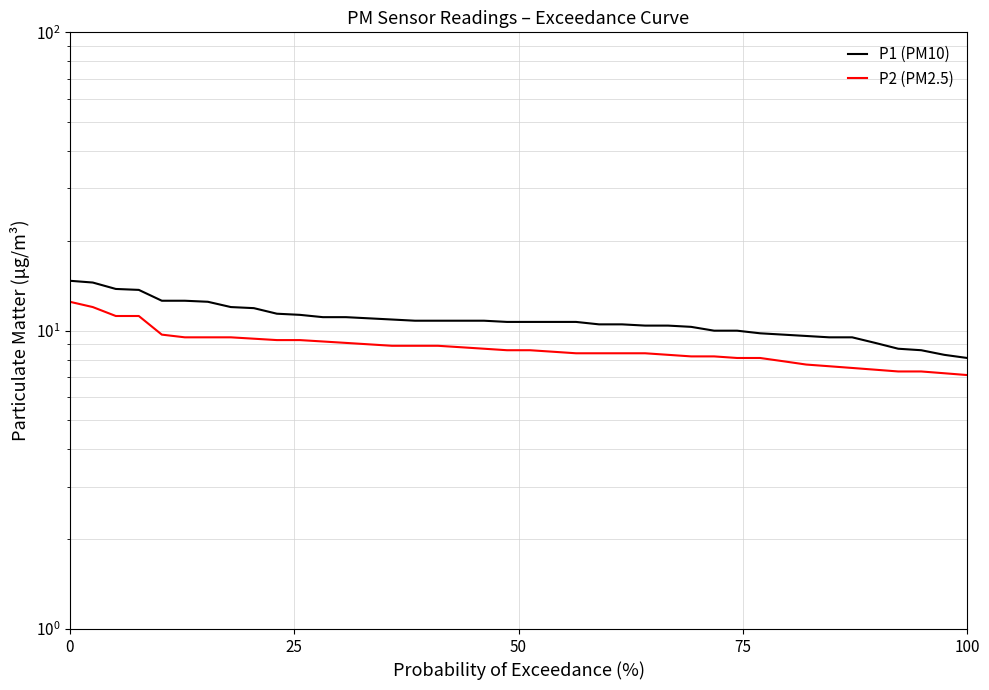

What is the value of the P2 (PM2.5) point at the 17th from the left?

8.9